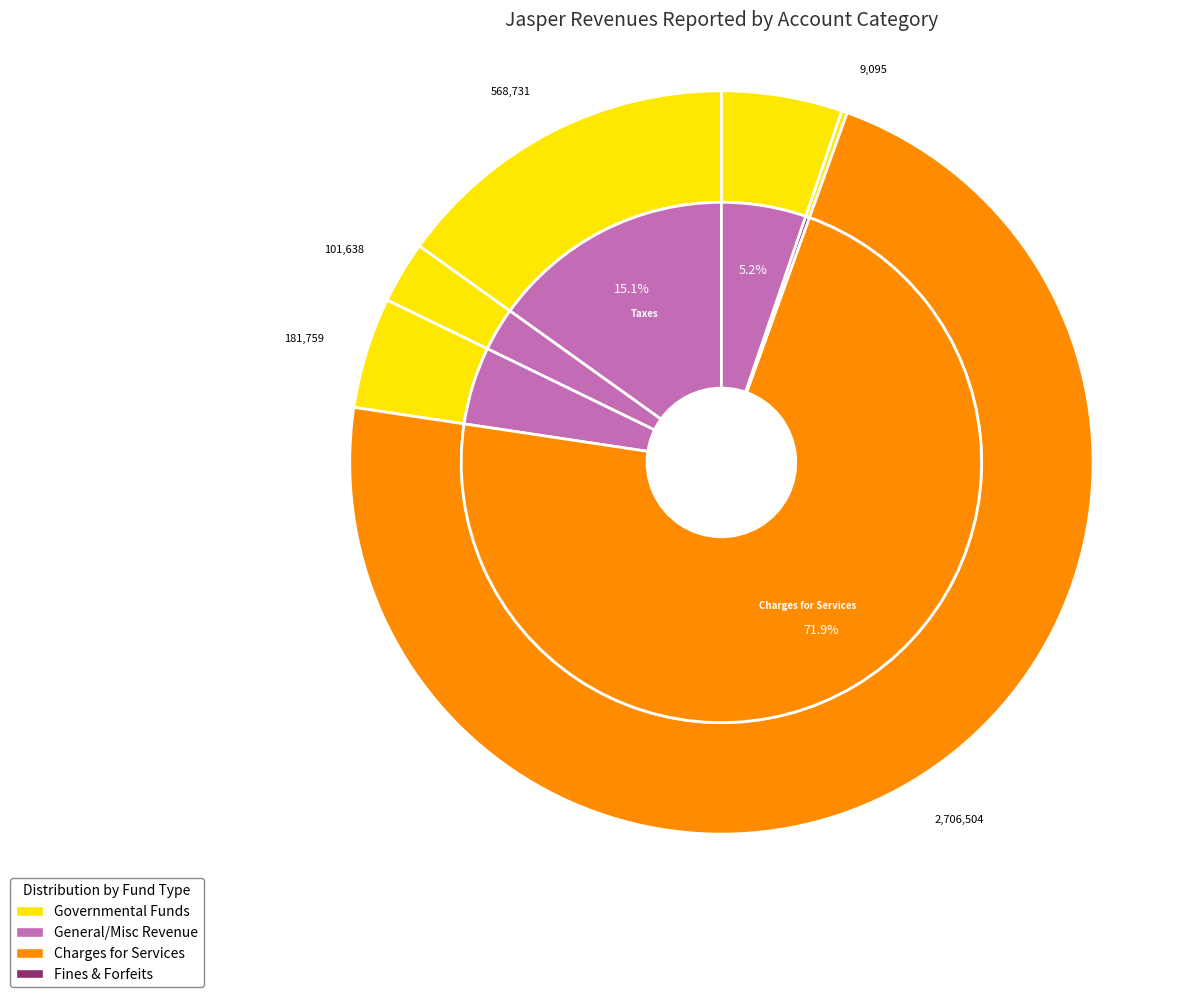

Which category has the biggest portion of the pie?

Charges for Services